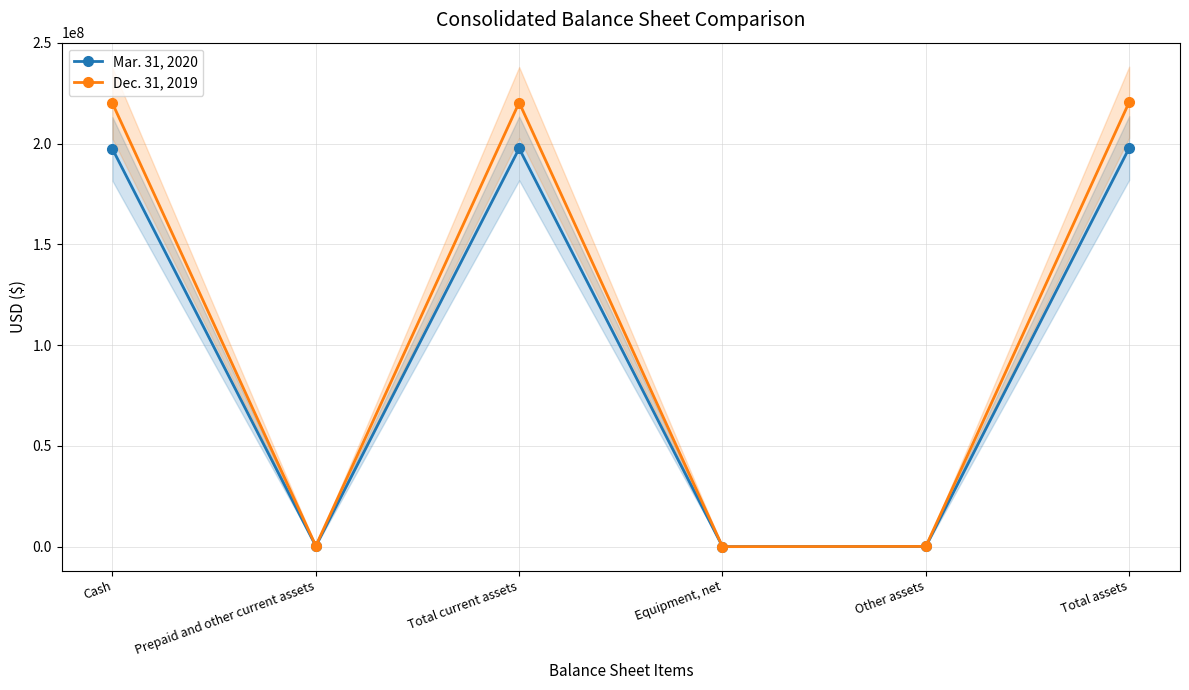

What is the label of the 2nd point from the right?

Other assets